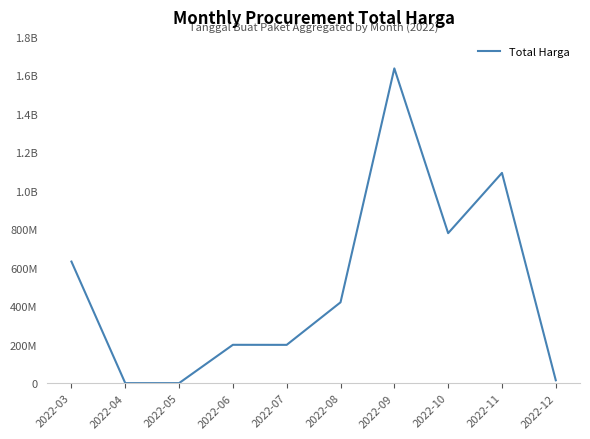

What is the maximum value shown in the chart?

1636159000